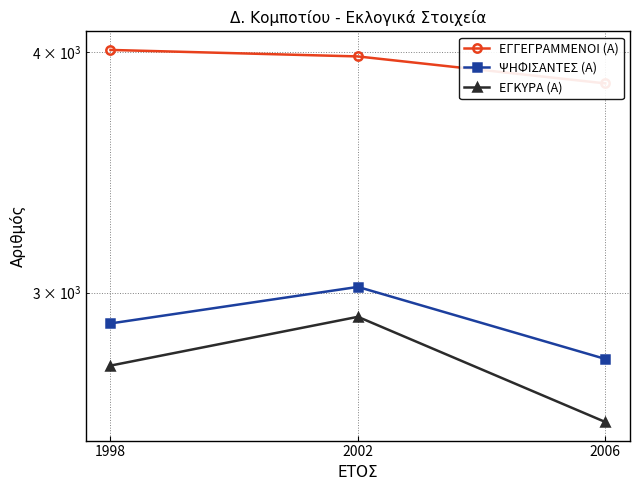

Reading right to left, list all the values displayed in this chart.

ΕΓΓΕΓΡΑΜΜΕΝΟΙ (Α): 3852	3978	4009
ΨΗΦΙΣΑΝΤΕΣ (Α): 2772	3021	2892
ΕΓΚΥΡΑ (Α): 2571	2915	2750